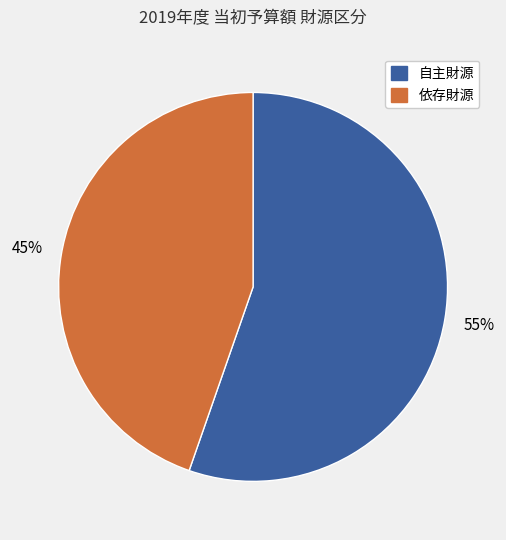

Is there any slice that represents more than half of the pie?

Yes